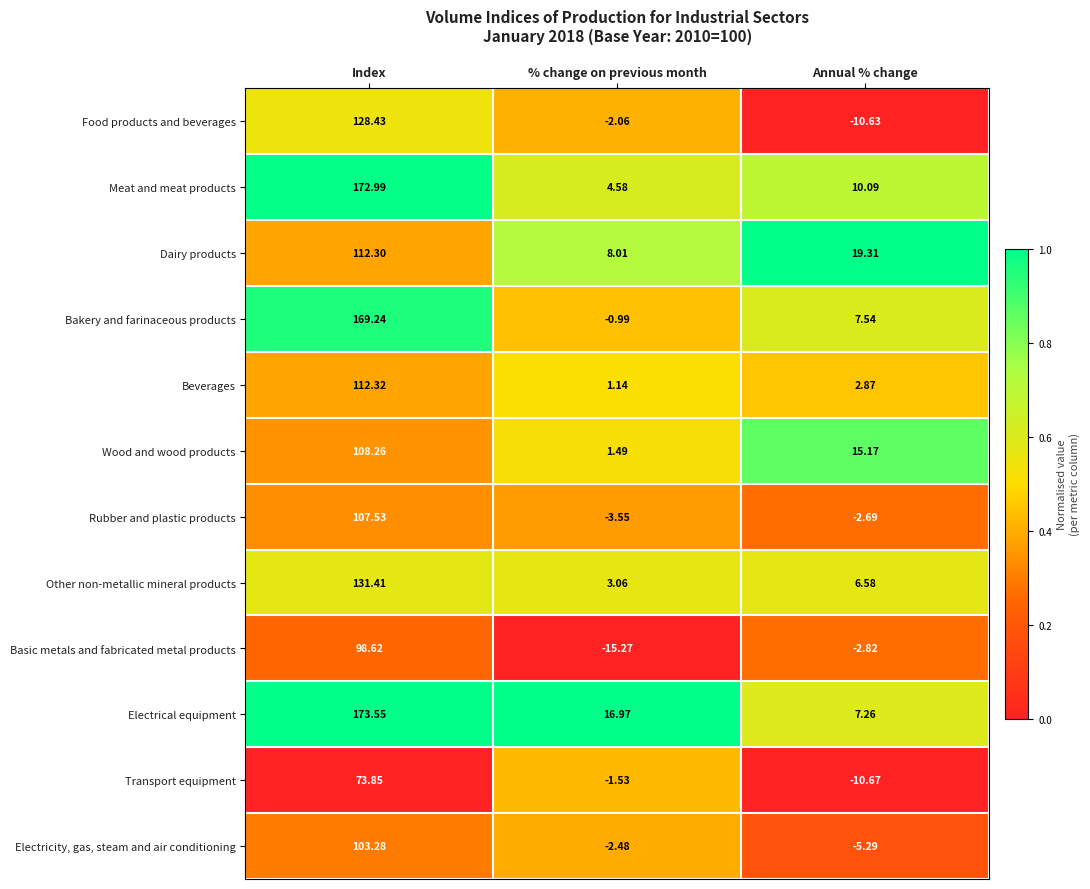

At which category is the sum across all series the highest?

Index